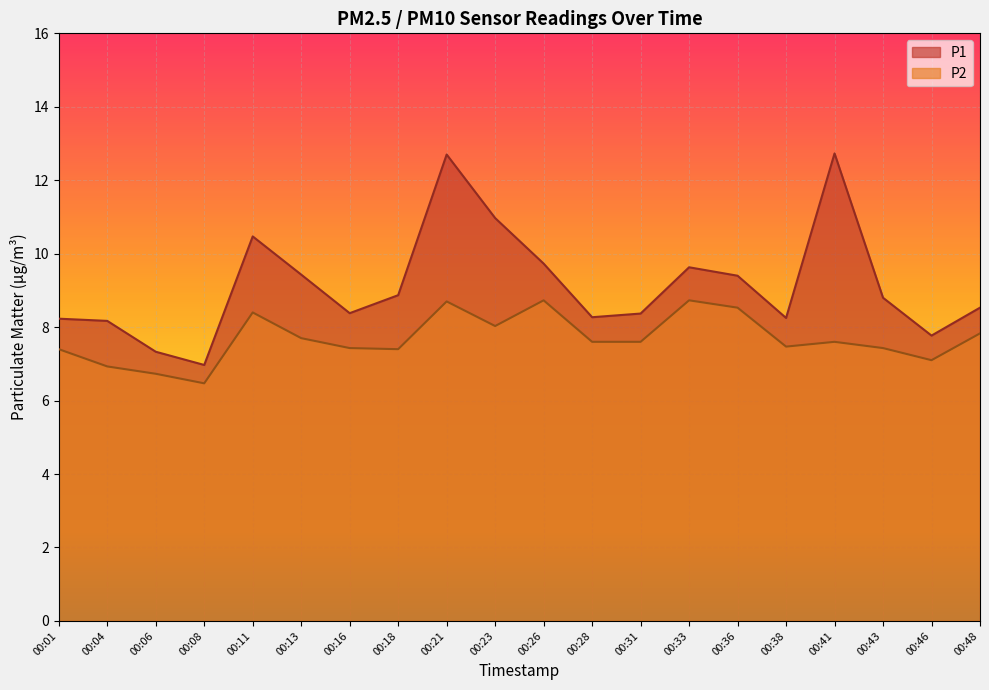

The value of P2 at 00:11 is 5.6. True or false?

False